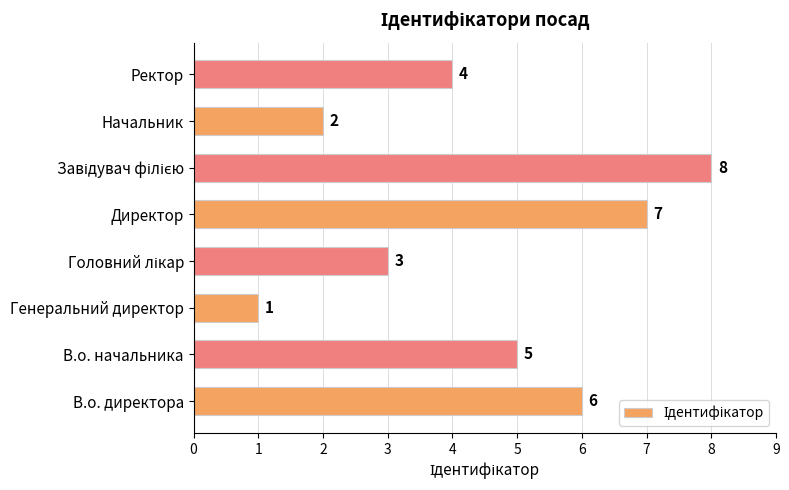

Is it true that the value at В.о. начальника is 3?

False